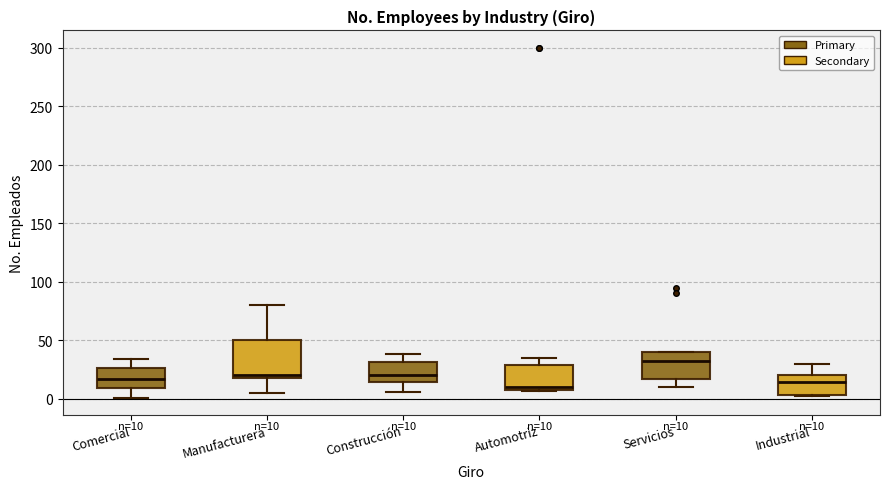

Comparing the boxes themselves (not the whiskers), which one is the tallest?

Manufacturera